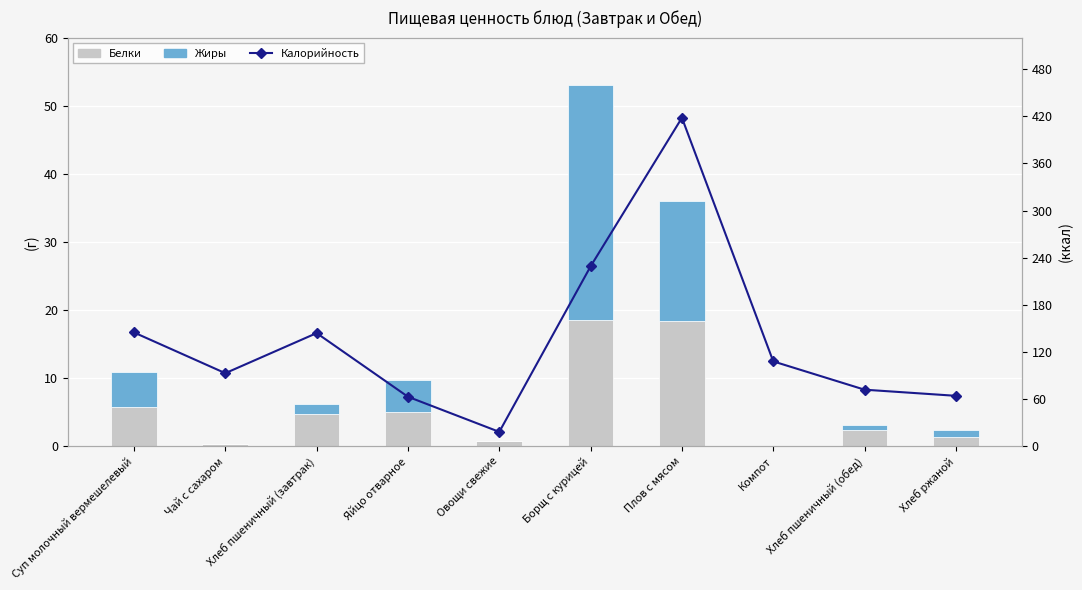

What are all the series names shown in the legend?

Белки, Жиры, Калорийность